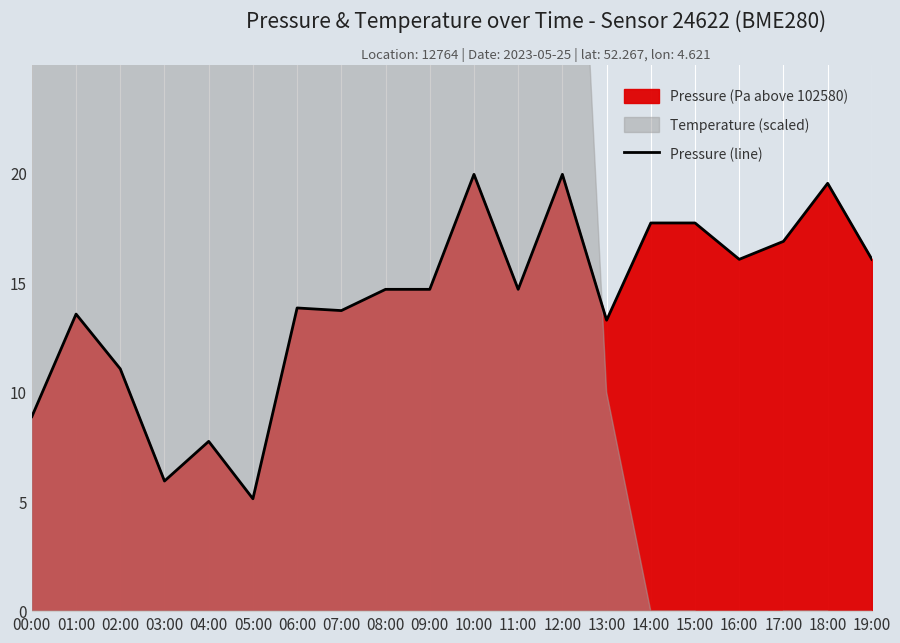

List the labels in order of value, largest first.

10:00, 12:00, 18:00, 14:00, 15:00, 17:00, 16:00, 19:00, 08:00, 09:00, 11:00, 06:00, 07:00, 01:00, 13:00, 02:00, 00:00, 04:00, 03:00, 05:00